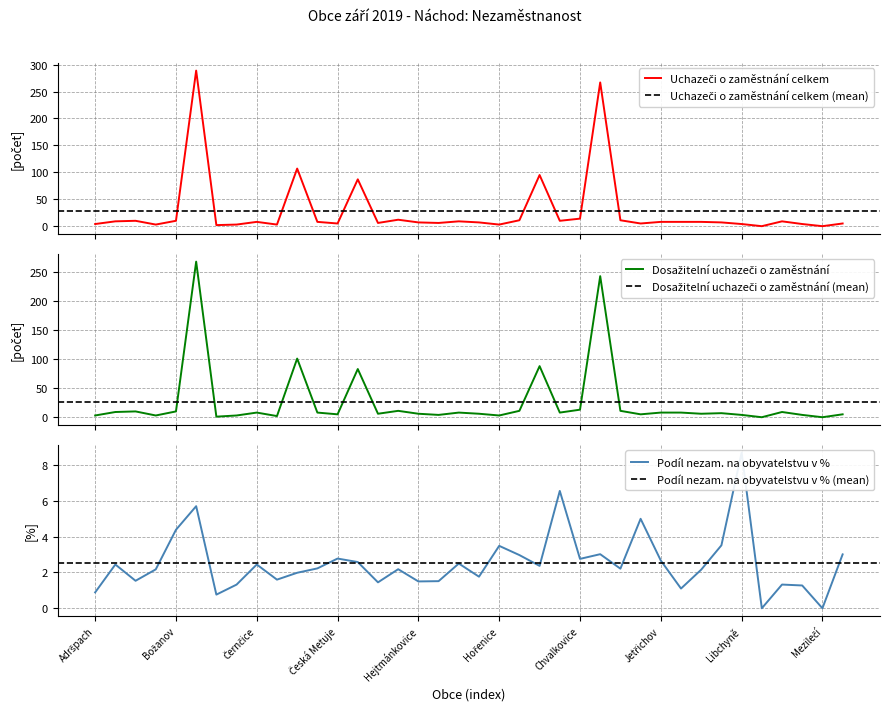

Does the chart have visible grid lines?

Yes